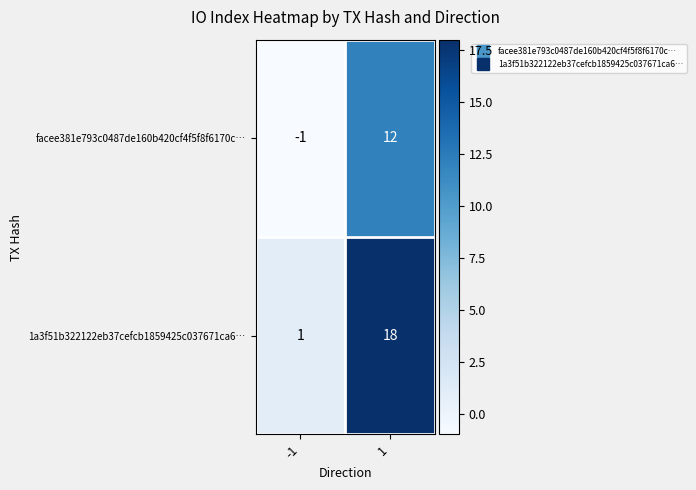

The facee381e793c0487de160b420cf4f5f8f6170c… series shows 12 at 1. True or false?

True